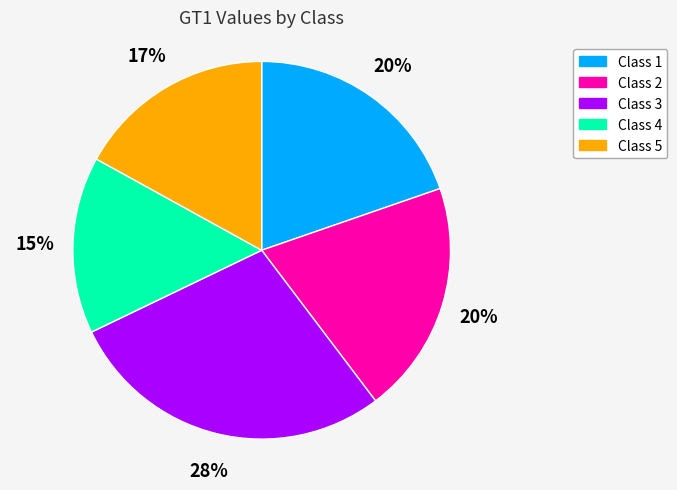

To the nearest percent, what is the difference between the largest and smallest slice percentages?

13%